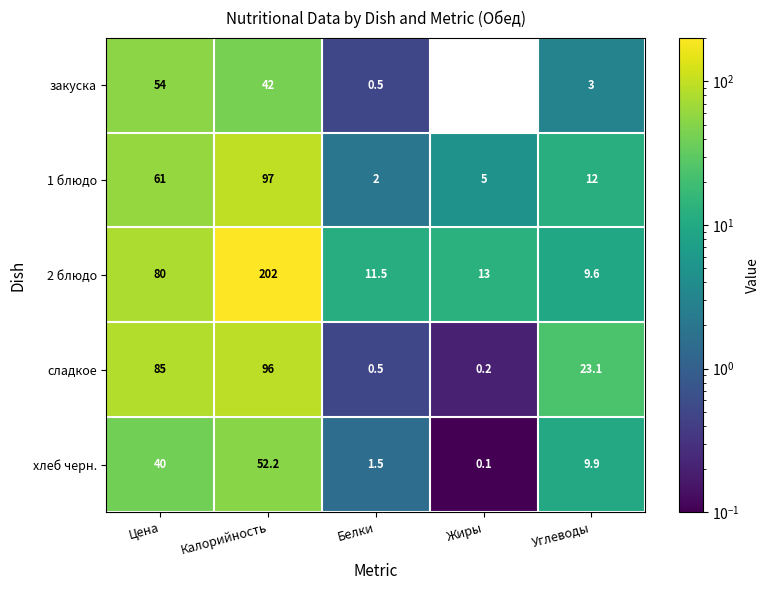

What is the average value of the 1 блюдо series?

35.4